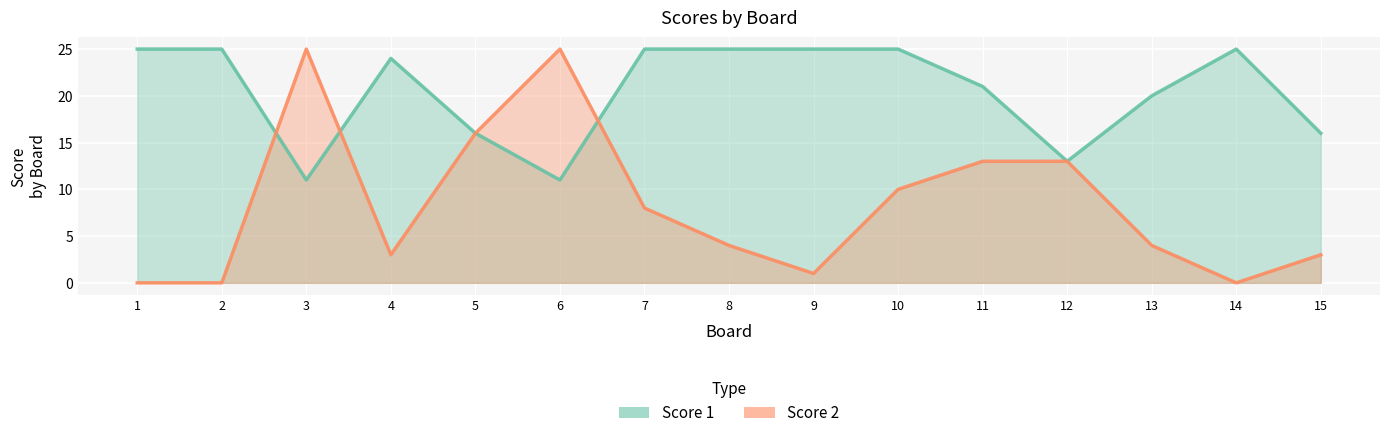

True or false: Score 1 and Score 2 intersect in this chart.

True